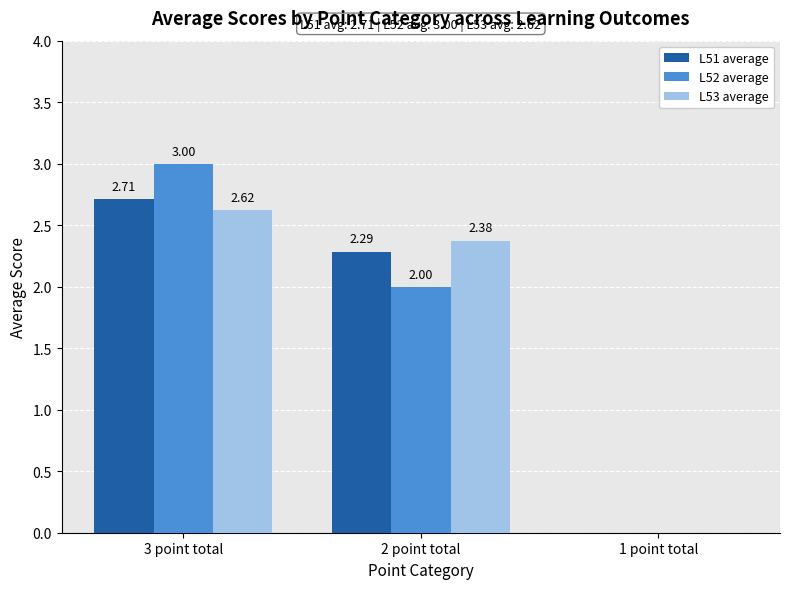

How many series are shown in this chart?

3